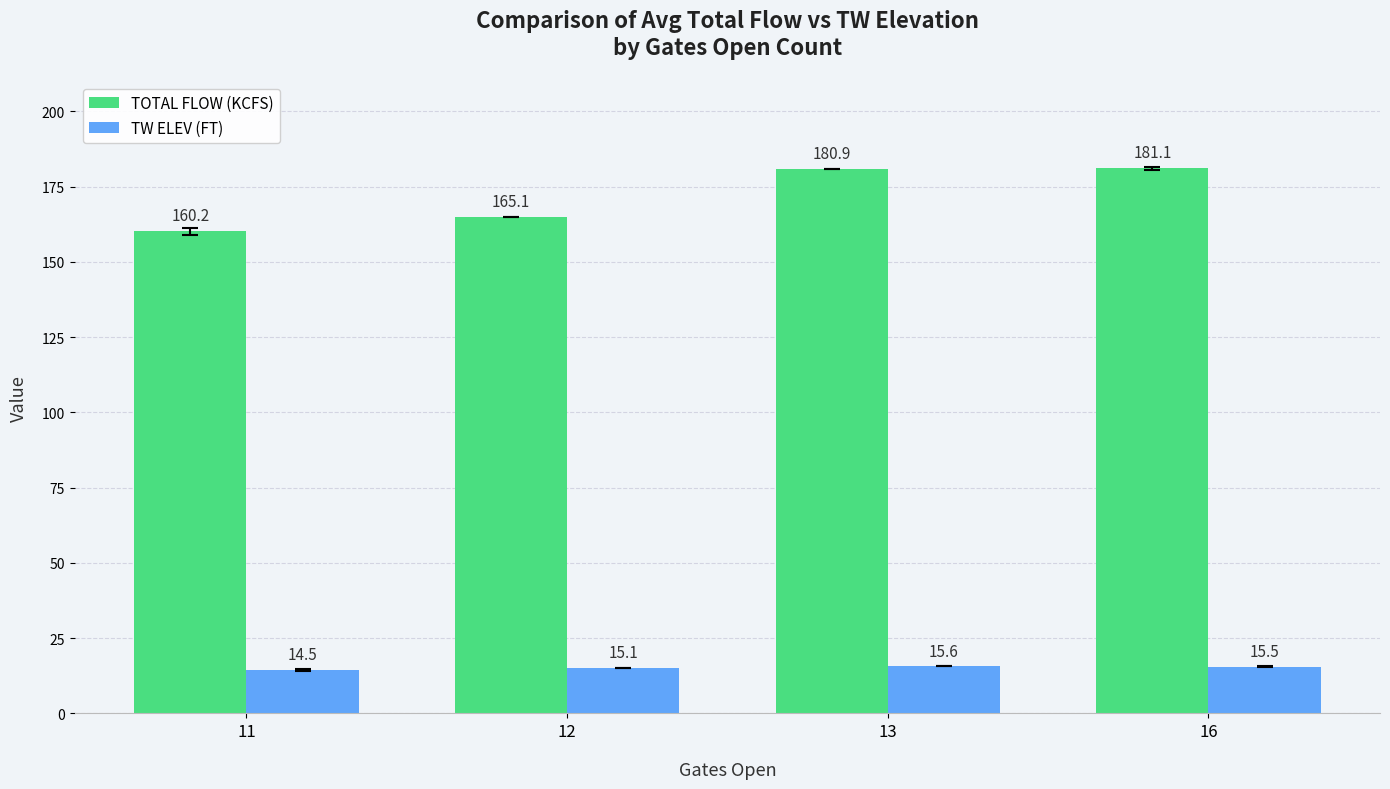

What is the minimum value shown in the chart?

14.5